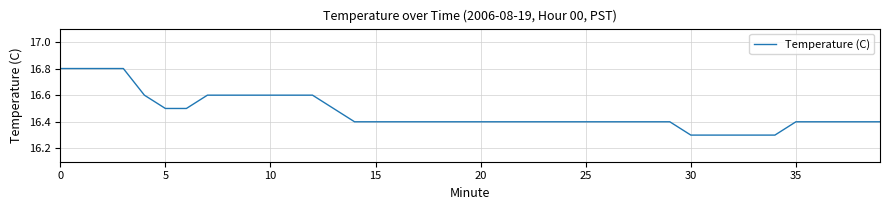

What is the smallest value displayed?

16.3